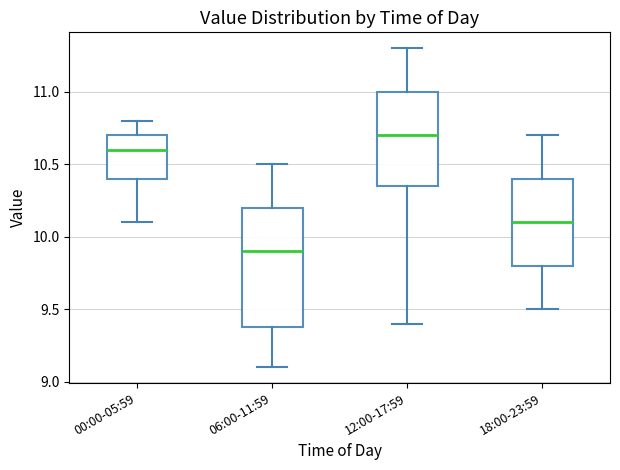

Reading left to right, transcribe this box plot: for each box, give where its median line is, the range the box spans, and where its two whiskers end, as read against the y-axis. The values are not printed on the chart, so give them approximately, as read against the axis.

00:00-05:59: median 10.60, box 10.40 to 10.70, whiskers 10.10 to 10.80
06:00-11:59: median 9.90, box 9.40 to 10.20, whiskers 9.10 to 10.50
12:00-17:59: median 10.70, box 10.35 to 11.00, whiskers 9.40 to 11.30
18:00-23:59: median 10.10, box 9.80 to 10.40, whiskers 9.50 to 10.70